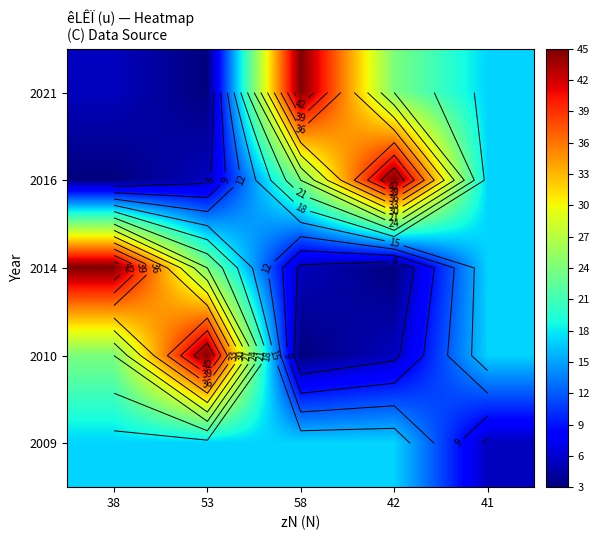

True or false: 2021 has a value of 3.0 at 53.

True